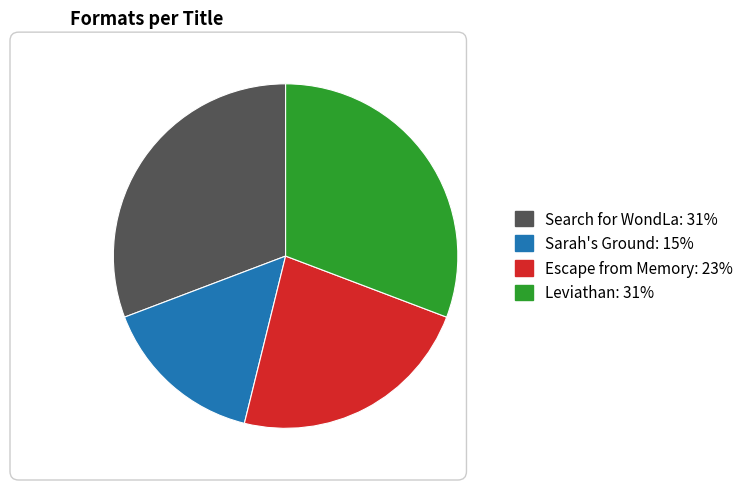

Which category has the smallest portion of the pie?

Sarah's Ground